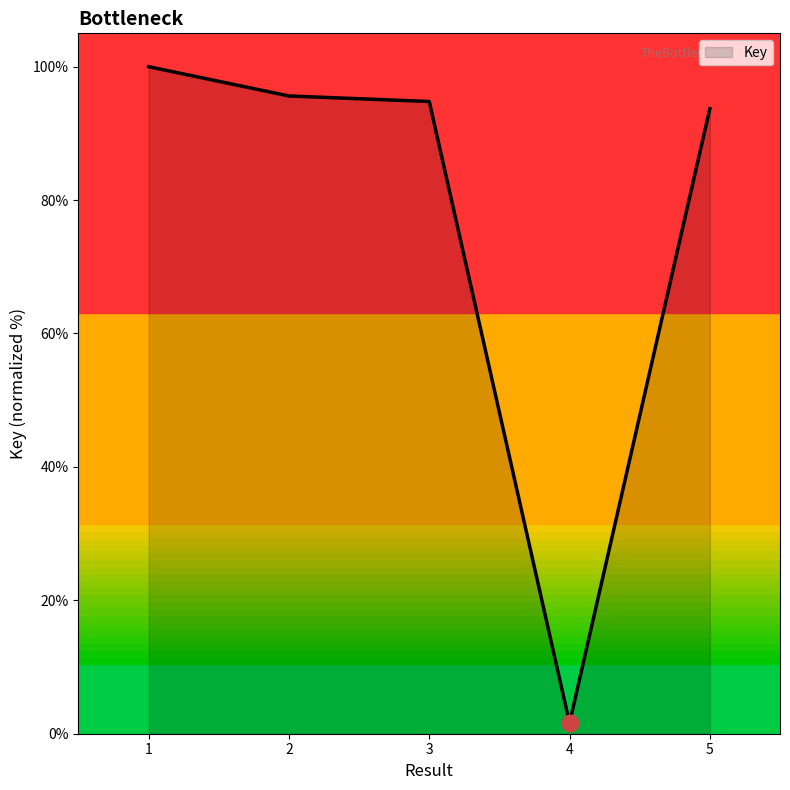

Read the value at 5.

93.7